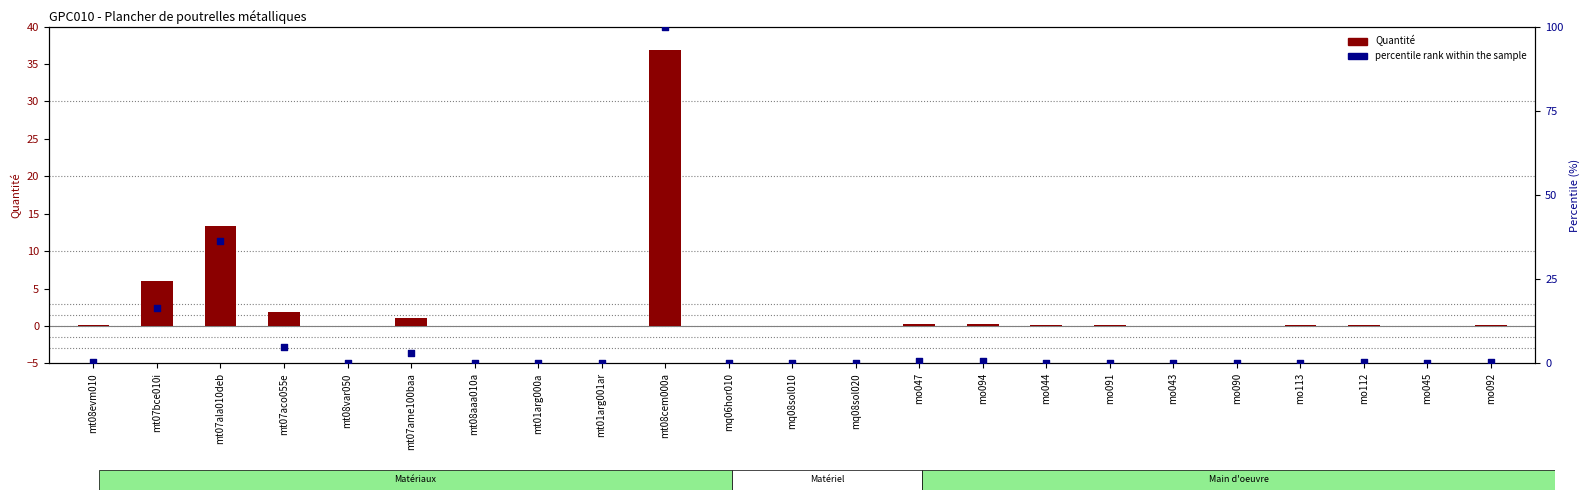

What are all the series names shown in the legend?

Quantité, percentile rank within the sample